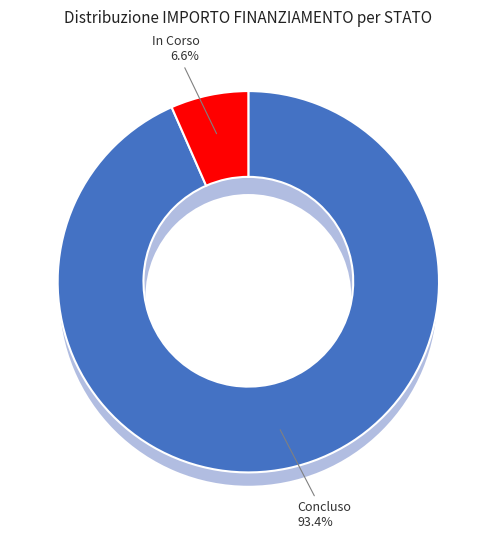

Which category has the biggest portion of the pie?

Concluso